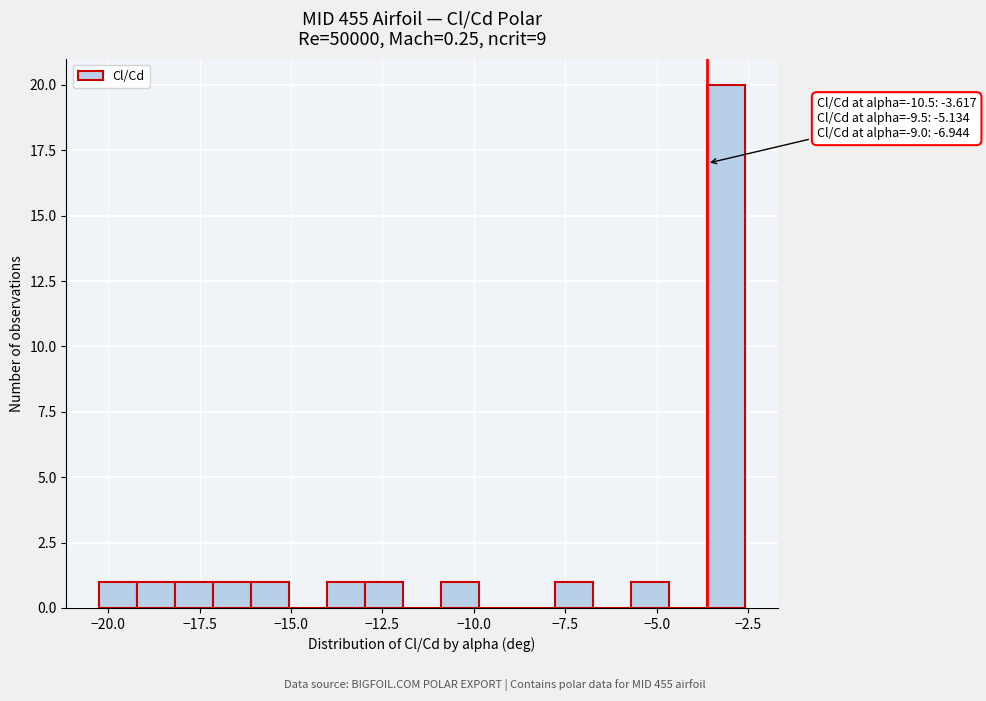

Read against the x-axis, roughly where is the centre of the tallest bar?

-3.0